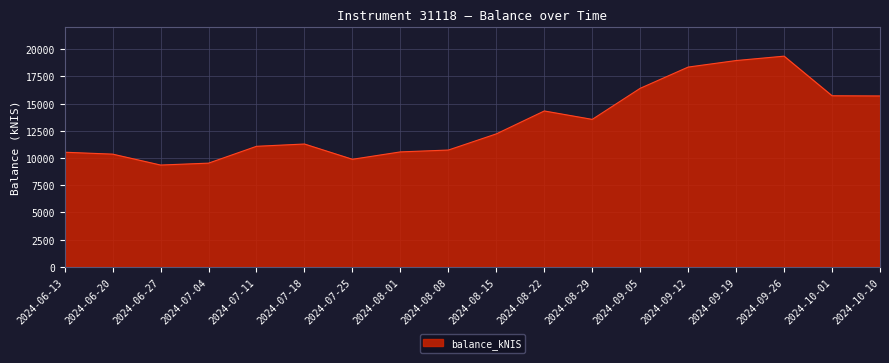

Is it true that the value at 2024-06-13 is 10530.0?

True